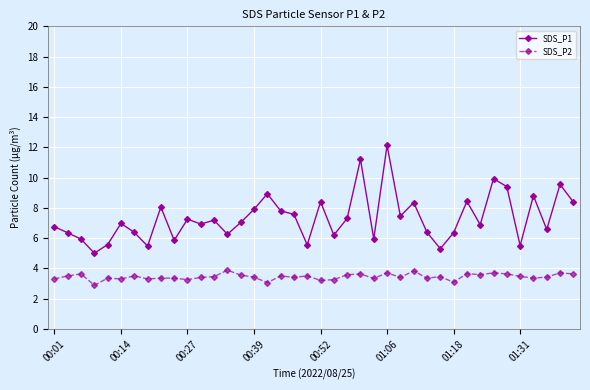

True or false: SDS_P2 has more than 2 interior local peaks.

True